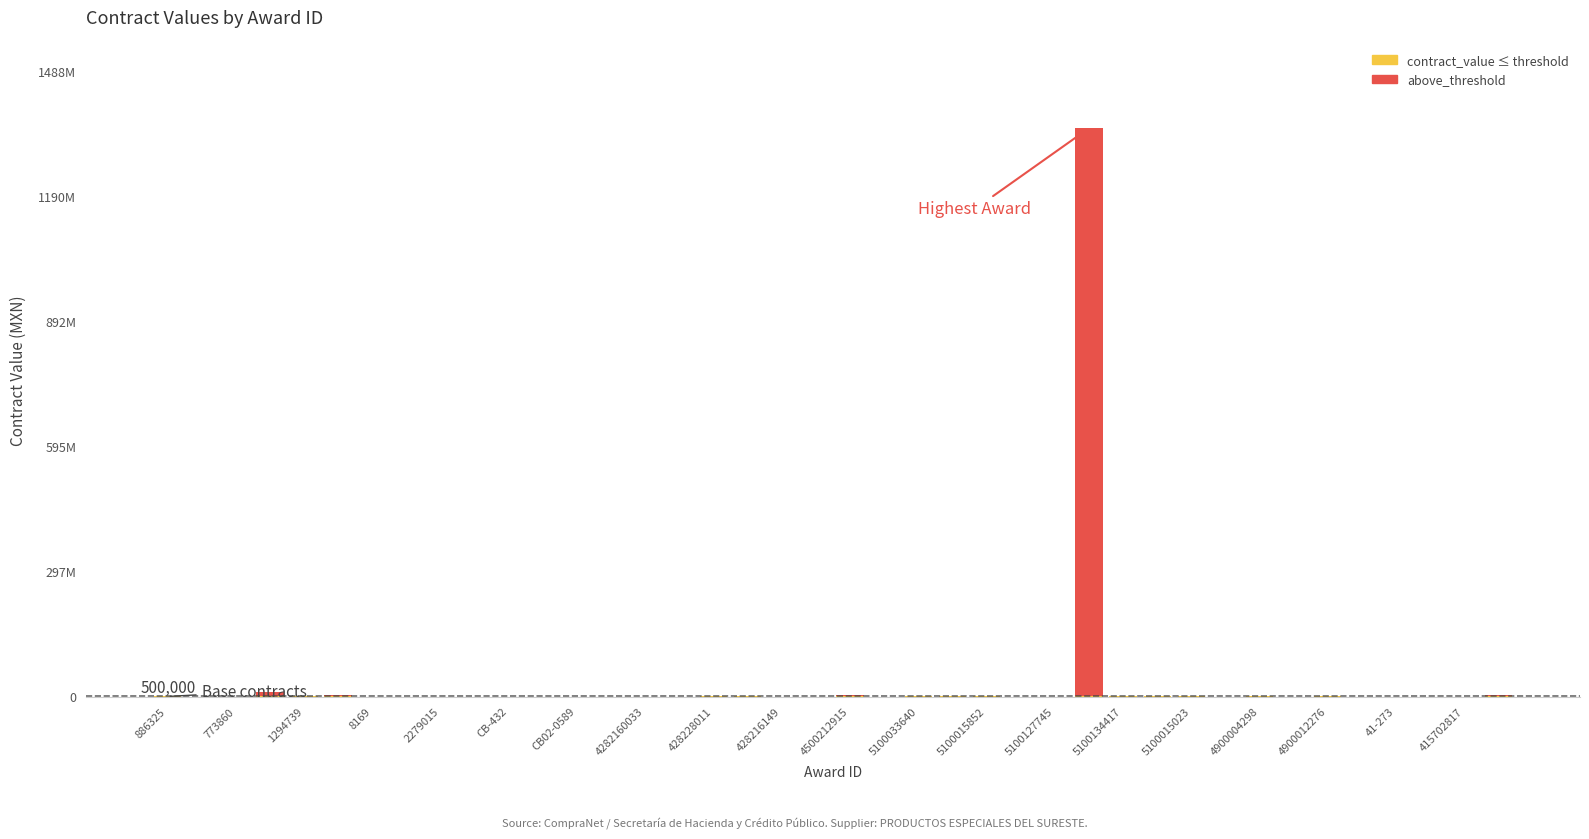

The contract_value series shows 259491.9 at 31. True or false?

False